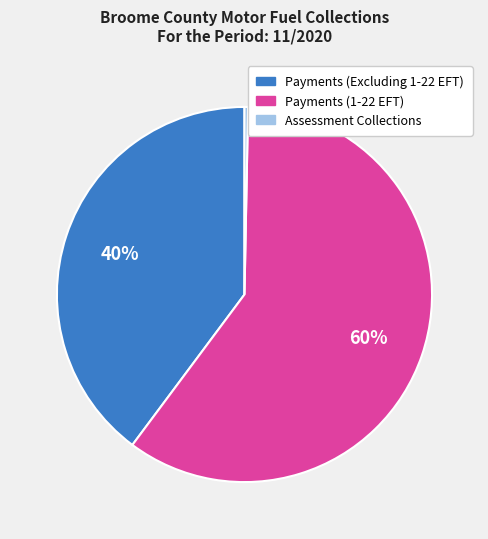

How many slices are in this pie chart?

3